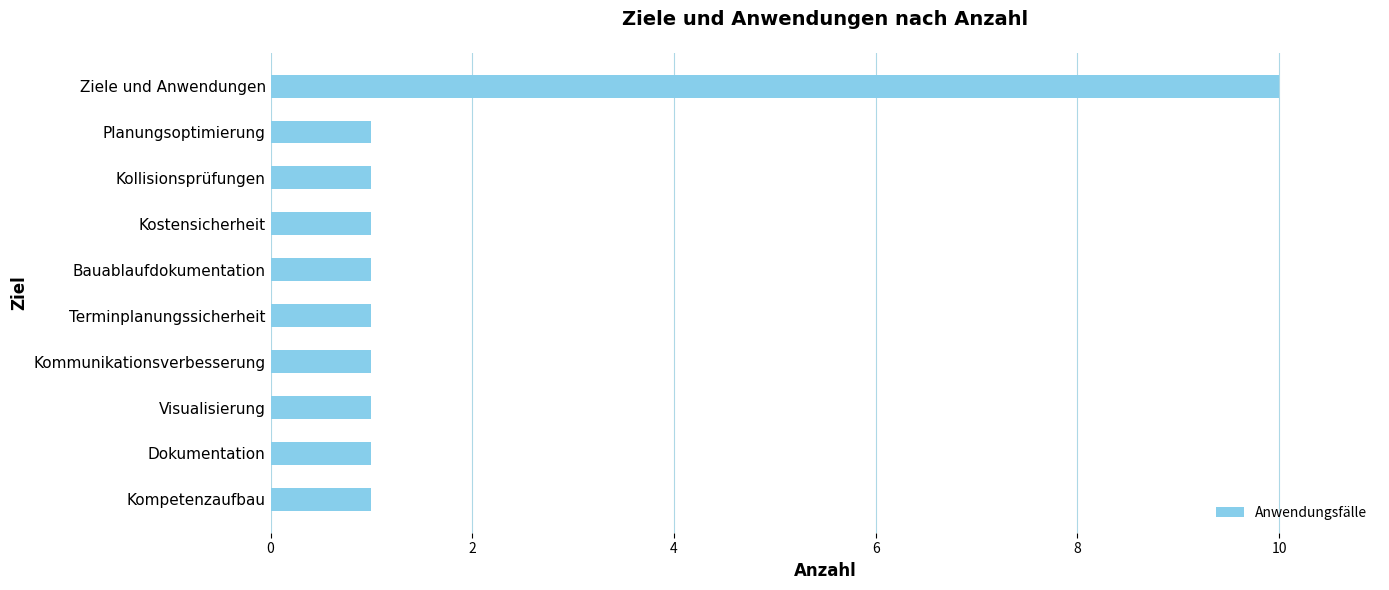

What is the difference between the maximum and minimum values?

9